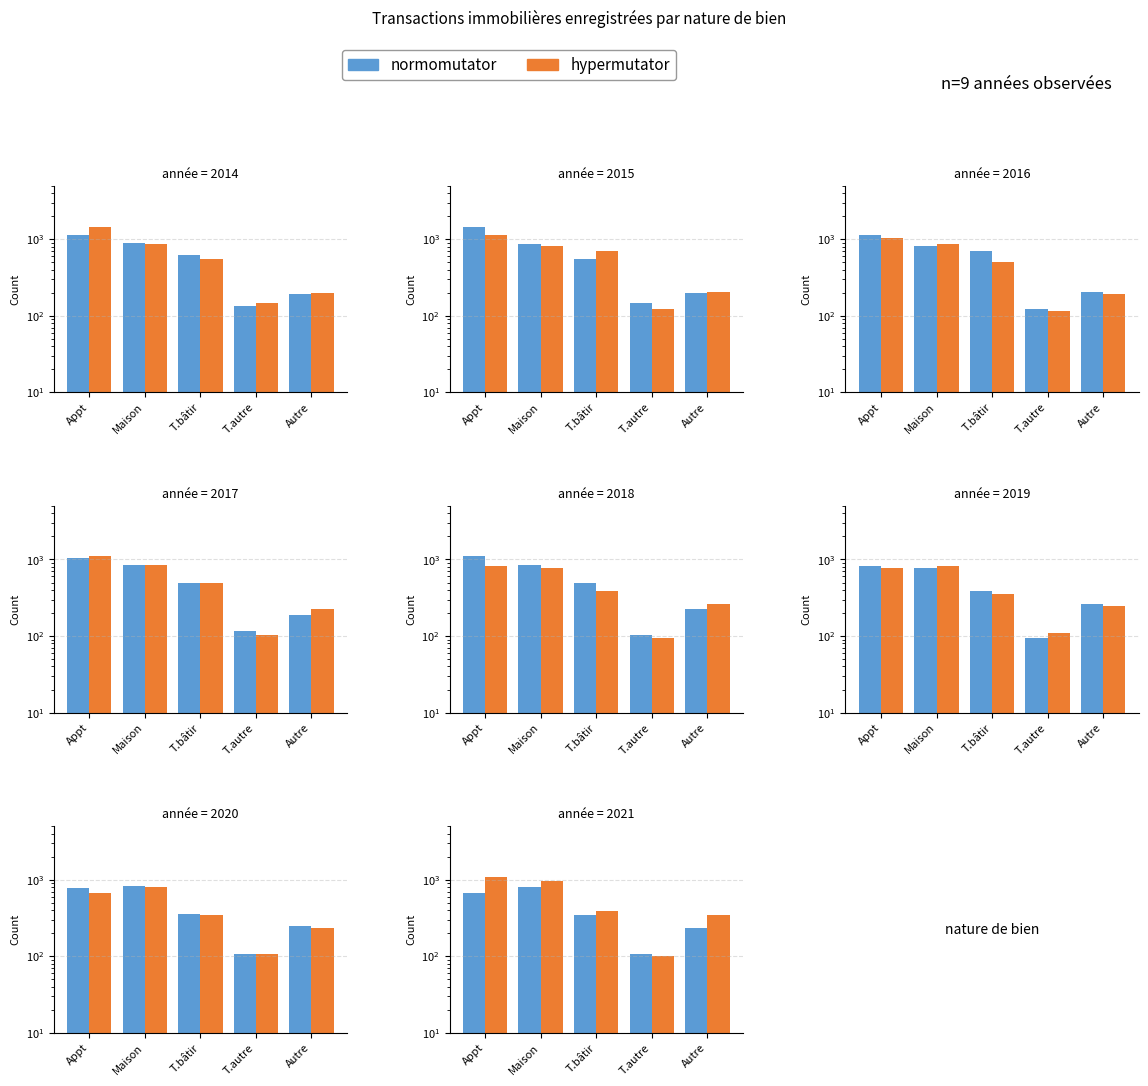

What is the difference between the highest and lowest values at T.bâtir?

38